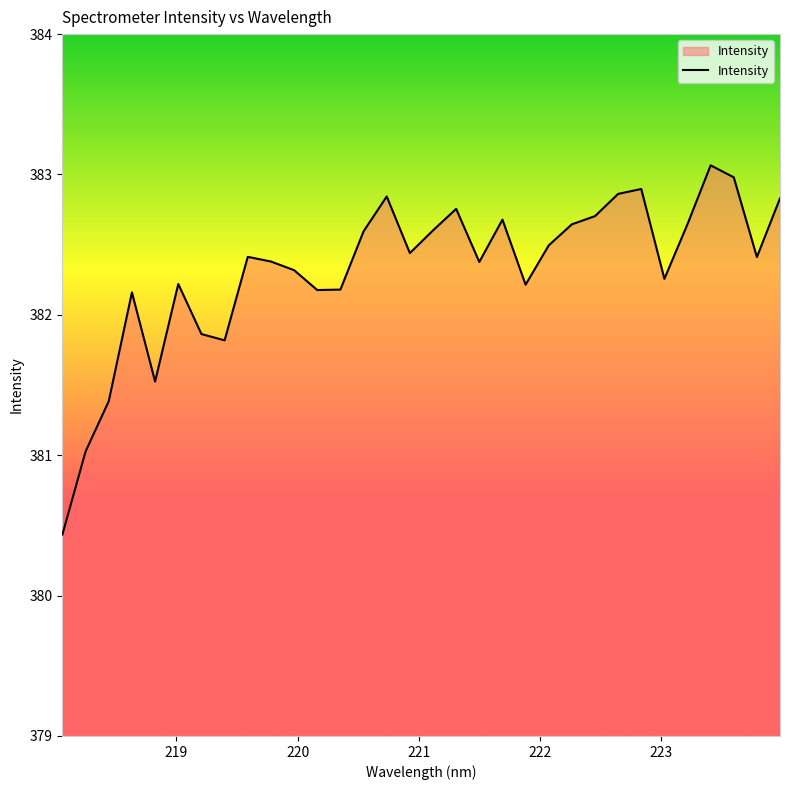

What is the minimum value shown in the chart?

380.4